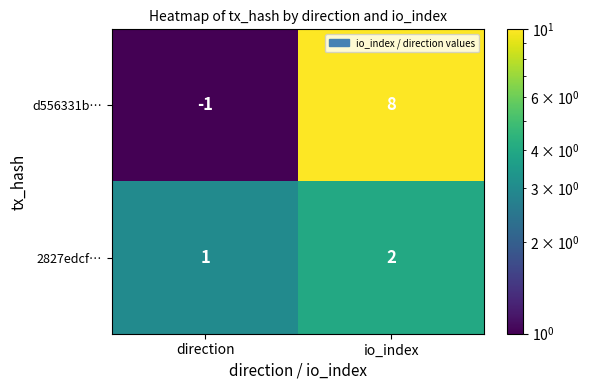

Reading right to left, list all the values displayed in this chart.

d556331b…: 8	-1
2827edcf…: 2	1